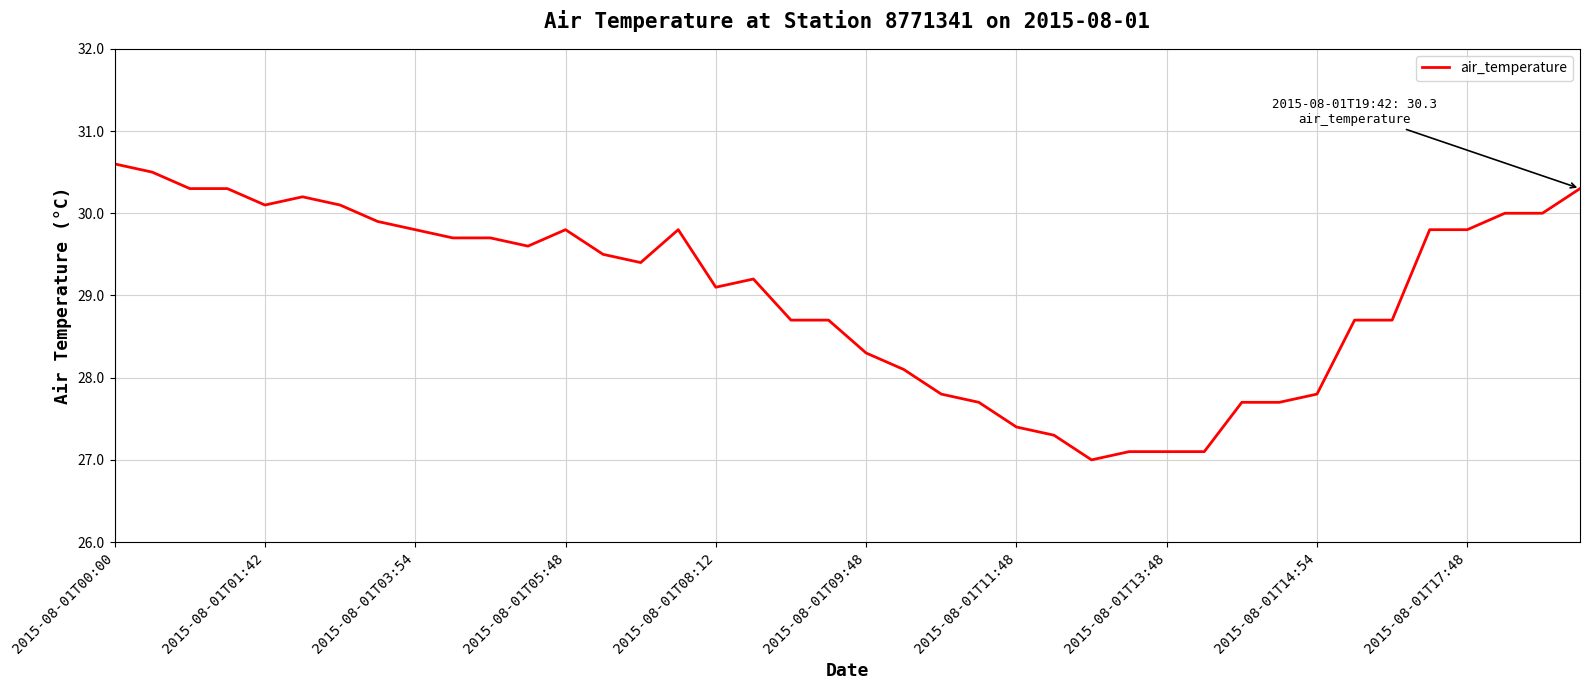

What is the difference between the maximum and minimum values?

3.6